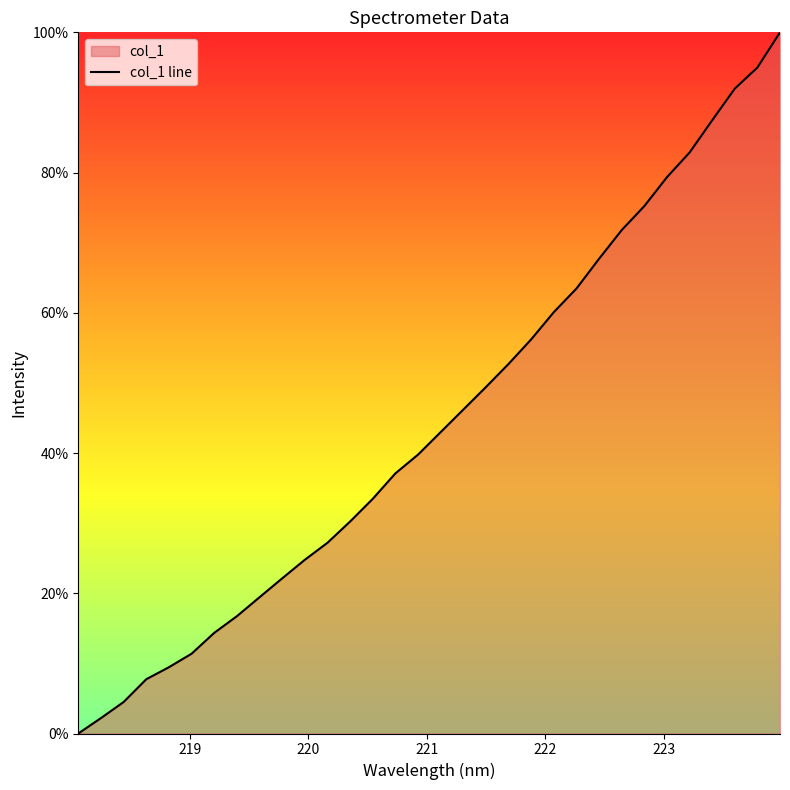

How many values are below 42?

16